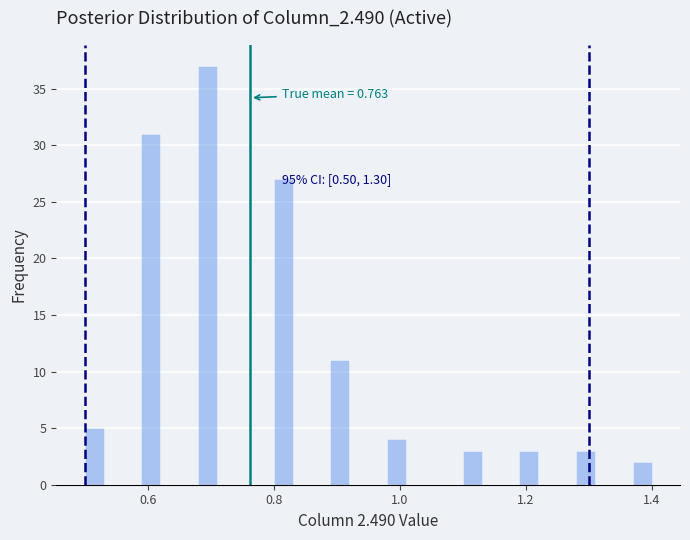

Read against the x-axis, roughly where is the centre of the tallest bar?

0.70